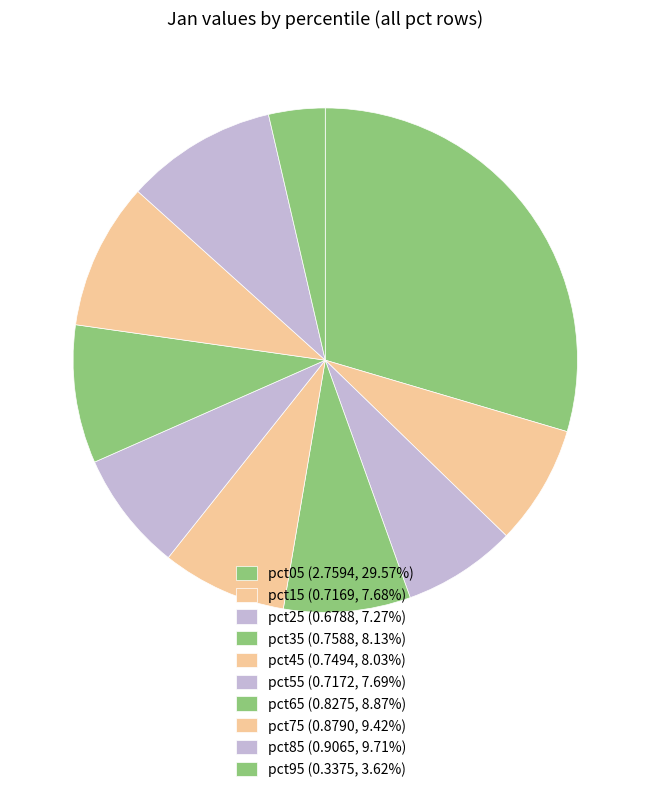

To the nearest percent, what portion does pct35 represent?

8%